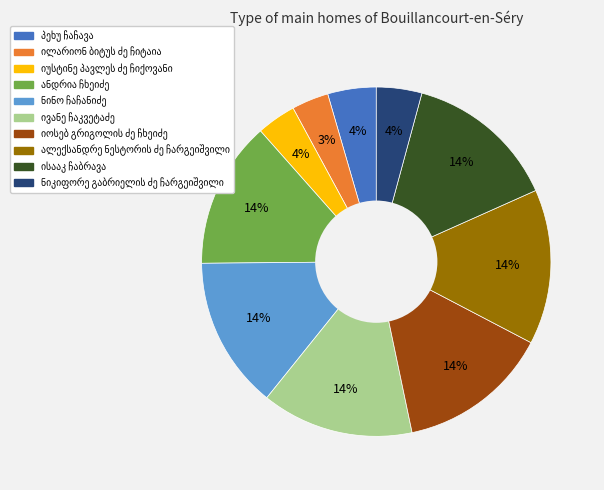

How many segments does this pie chart have?

10